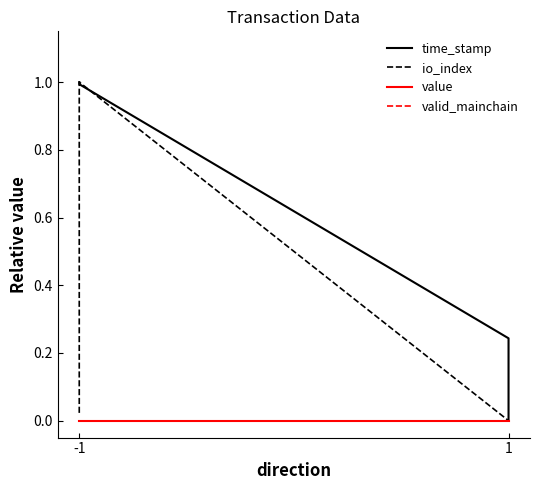

Does the chart display data point markers on the line(s)?

No